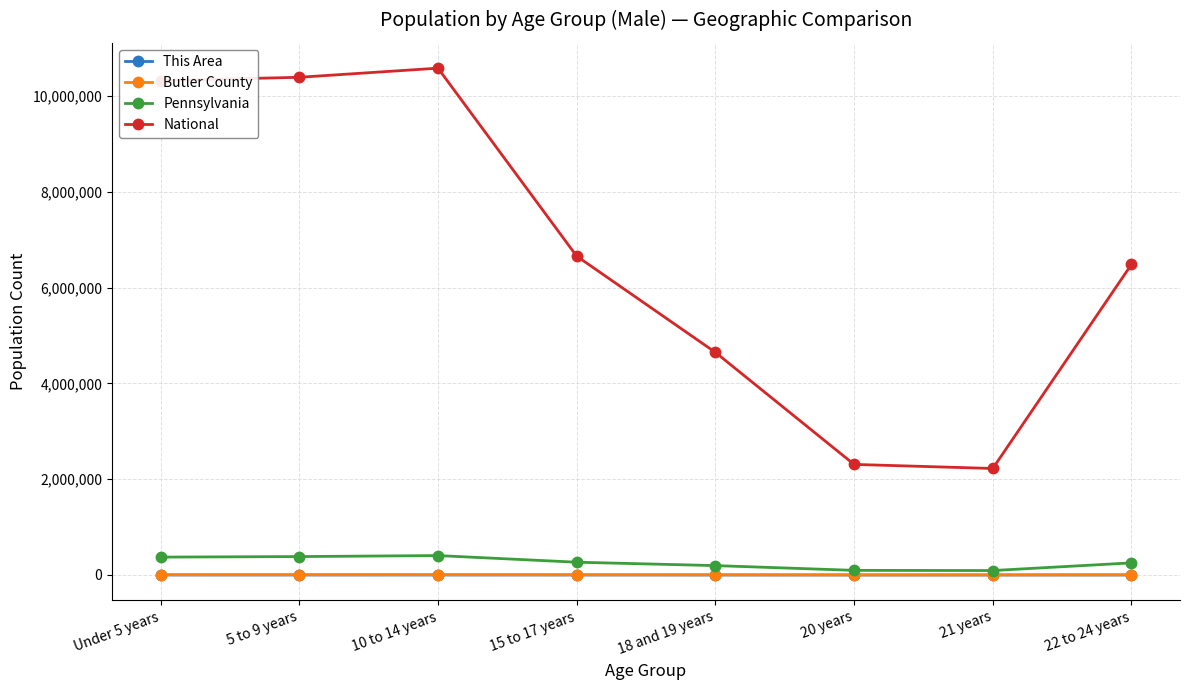

Which series has the largest range (max minus min)?

National